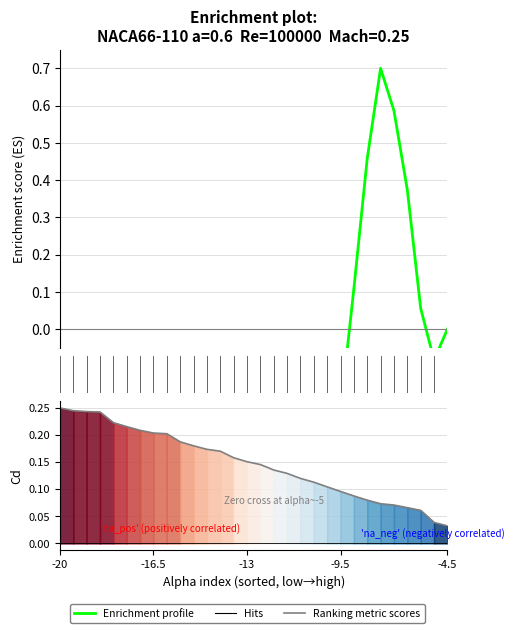

What is the label of the 14th point from the right?

16